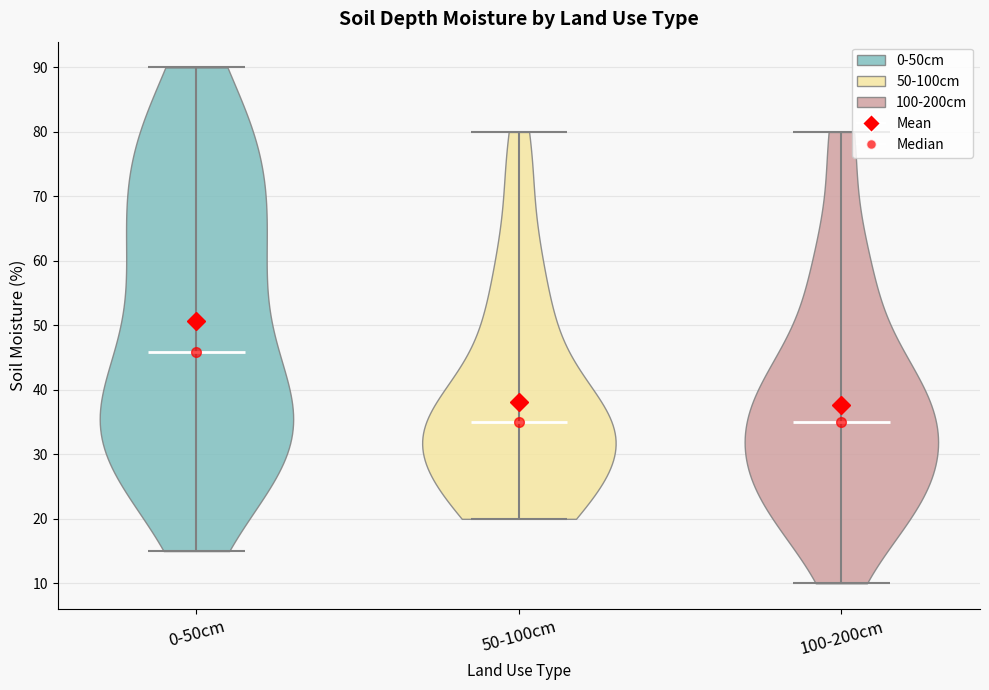

Where does the median line of the violin for 50-100cm sit on the y-axis? The values are not printed on the chart, so give them approximately, as read against the axis.

35